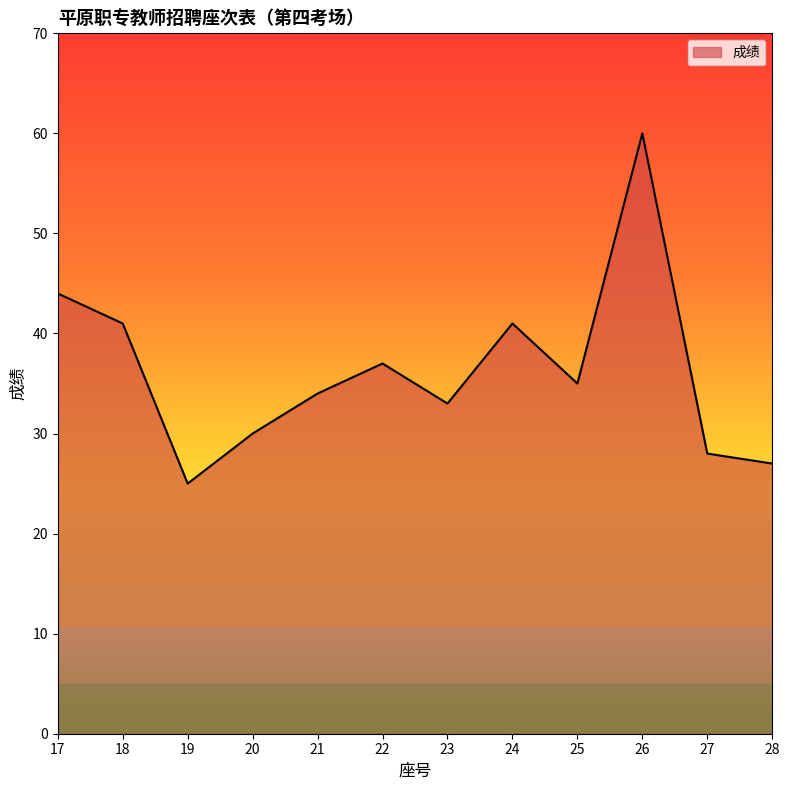

True or false: there are more than 1 points higher than both neighbors.

True